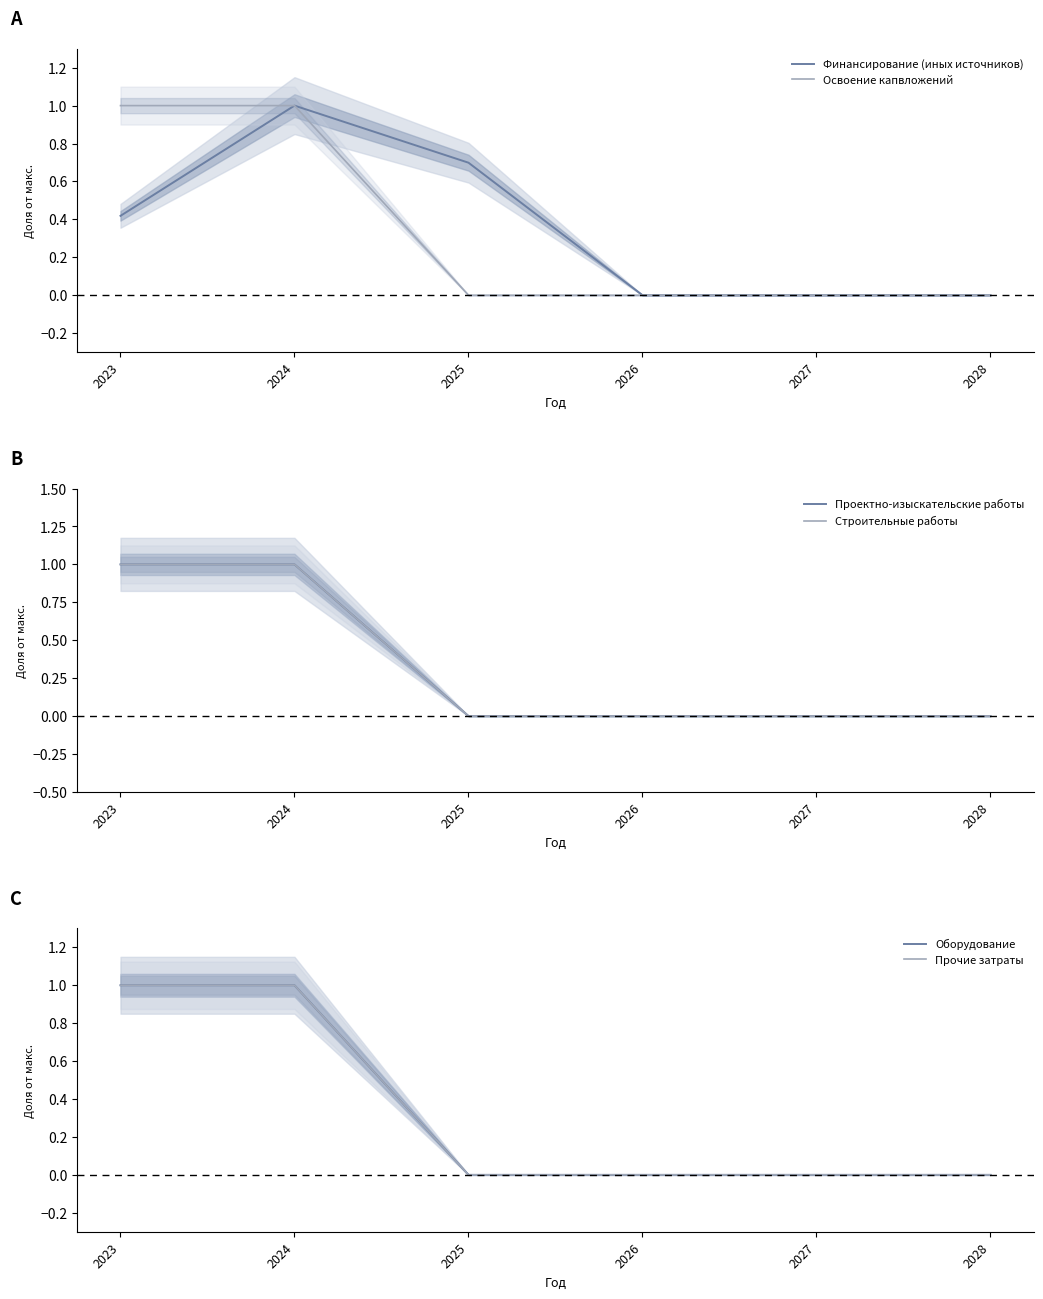

At which label does Прочие затраты reach its minimum?

2025